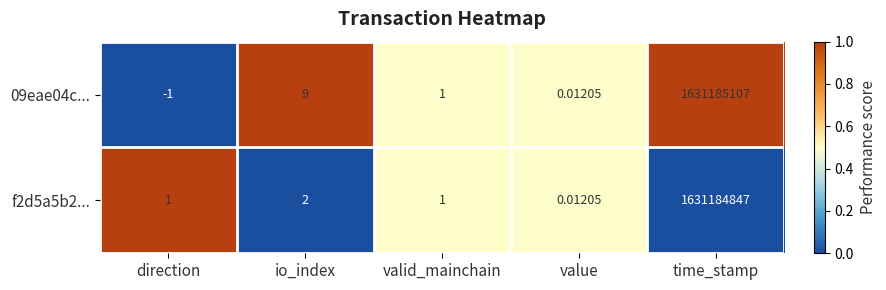

Which series has the widest spread of values?

09eae04c...